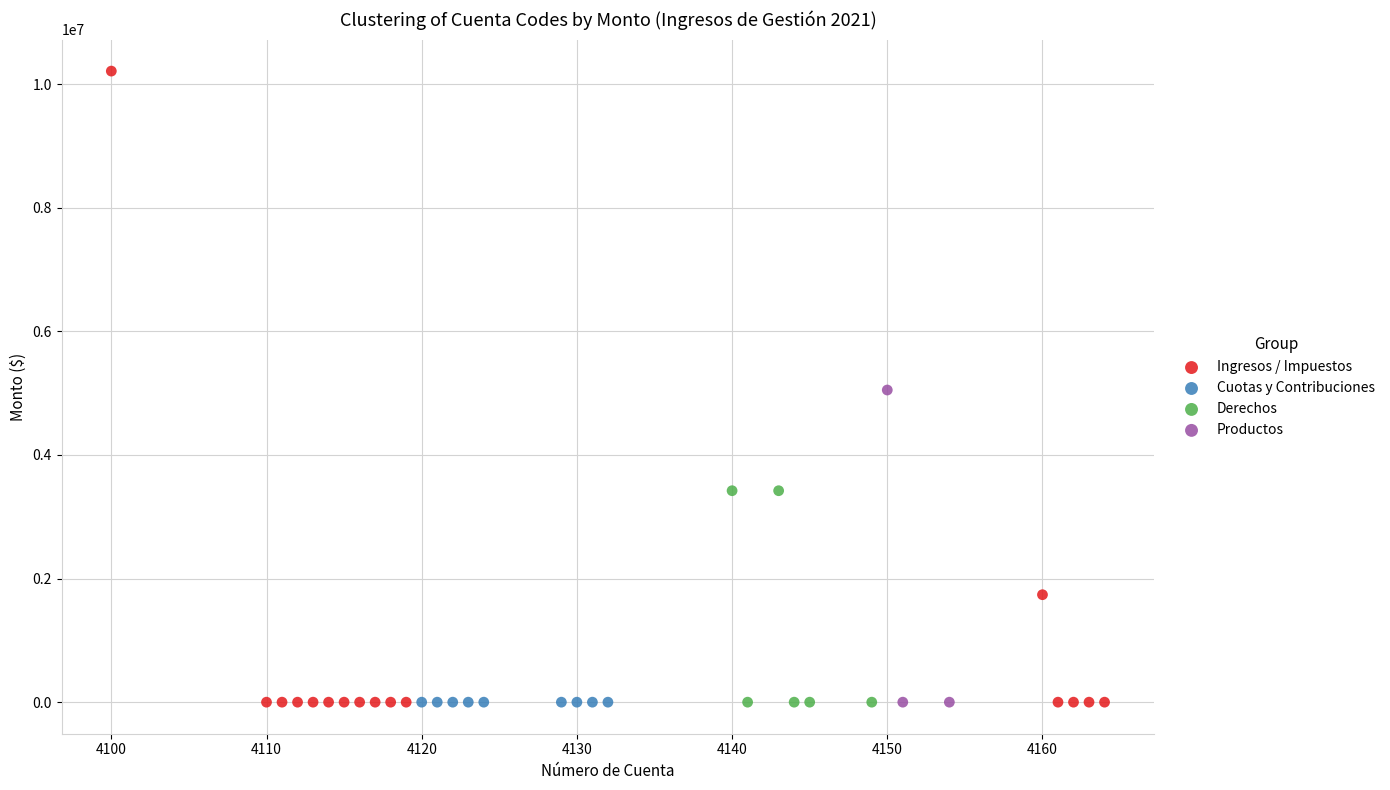

Which series reaches the maximum Y coordinate?

Ingresos / Impuestos